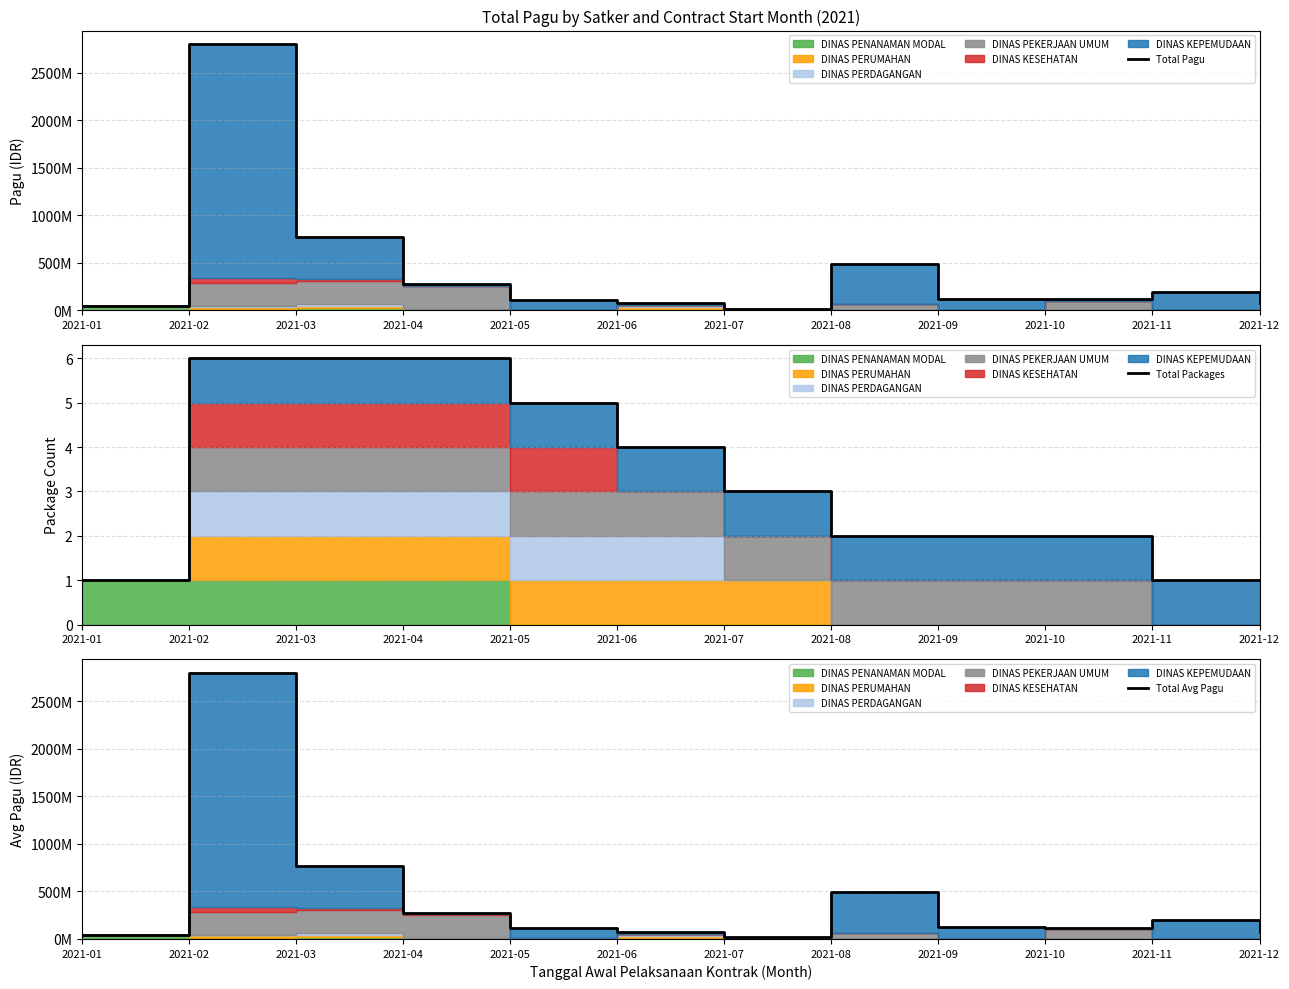

What is the difference between the maximum and minimum values in the Total Pagu series?

2787972613